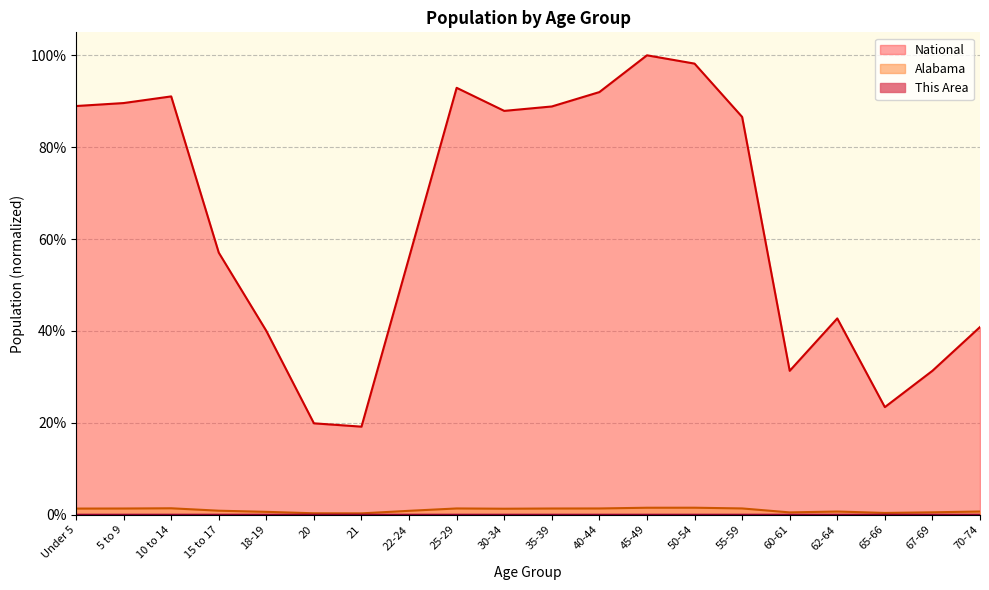

What are all the series names shown in the legend?

This Area, Alabama, National